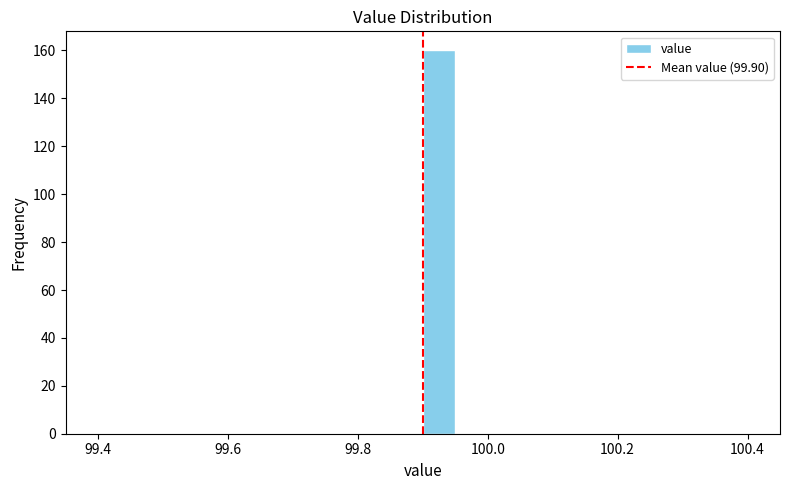

Around what value on the x-axis is the tallest bar? Give the approximate position of its centre, as read against the axis.

99.92